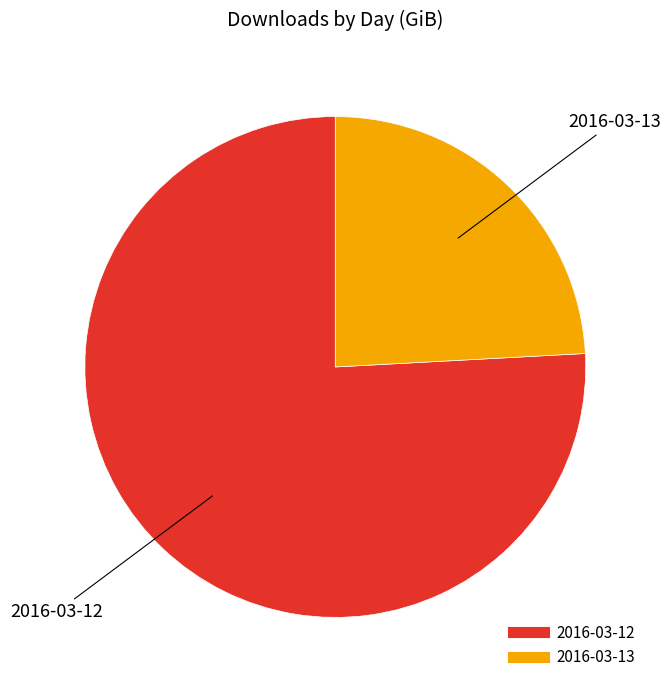

Which category has the smallest portion of the pie?

2016-03-13